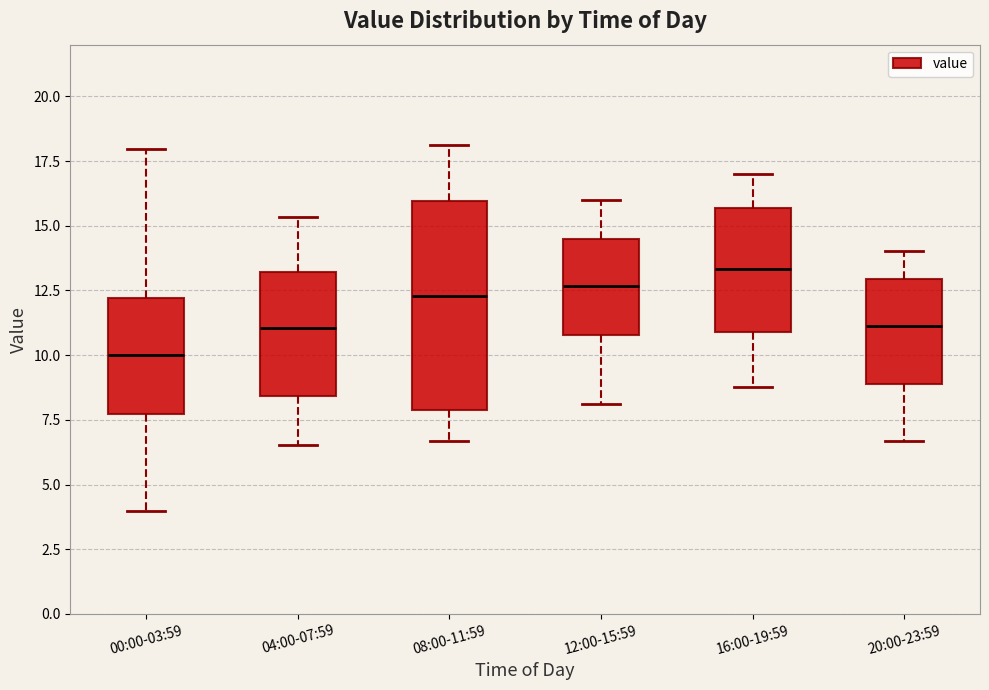

Where is the upper edge of the box for 20:00-23:59 on the y-axis? The values are not printed on the chart, so give them approximately, as read against the axis.

13.0